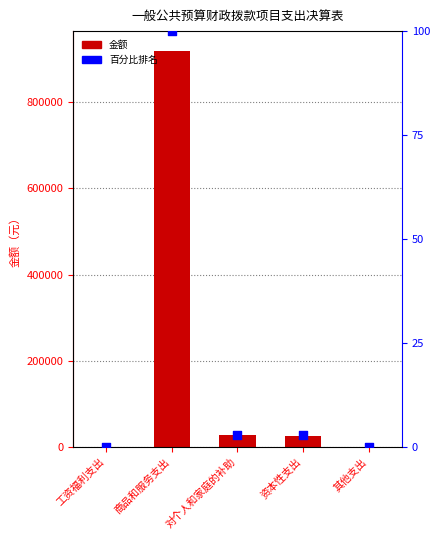

What are all the series names shown in the legend?

金额, 百分比排名